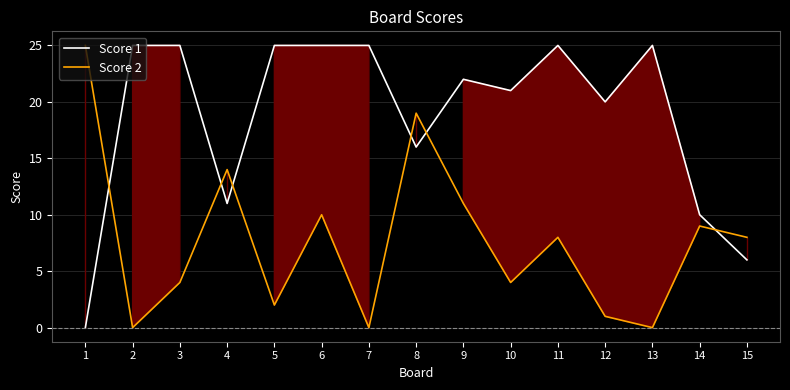

How many positive values does the Score 1 series have?

14